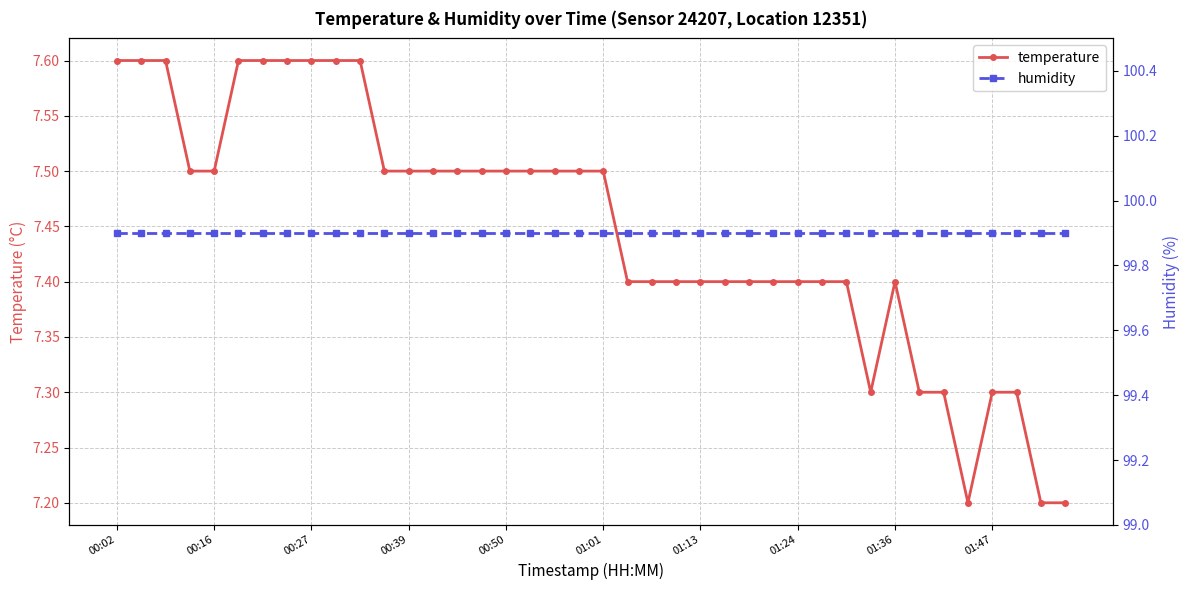

True or false: humidity and temperature intersect in this chart.

False